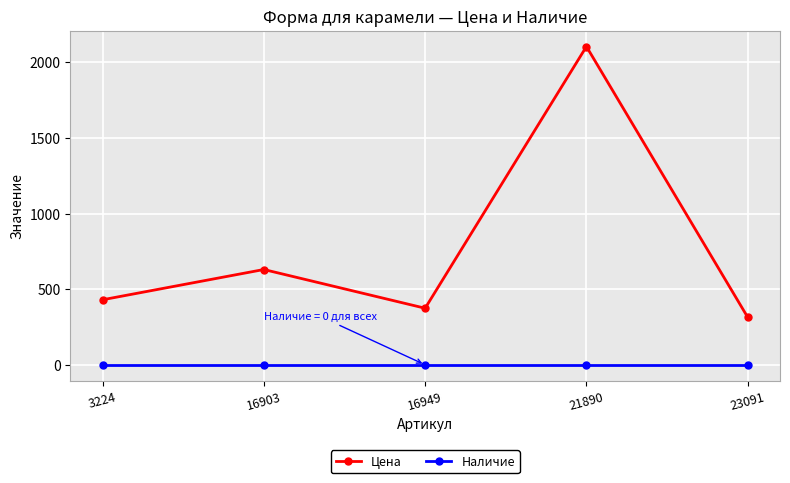

Which series has the largest total across all categories?

Цена